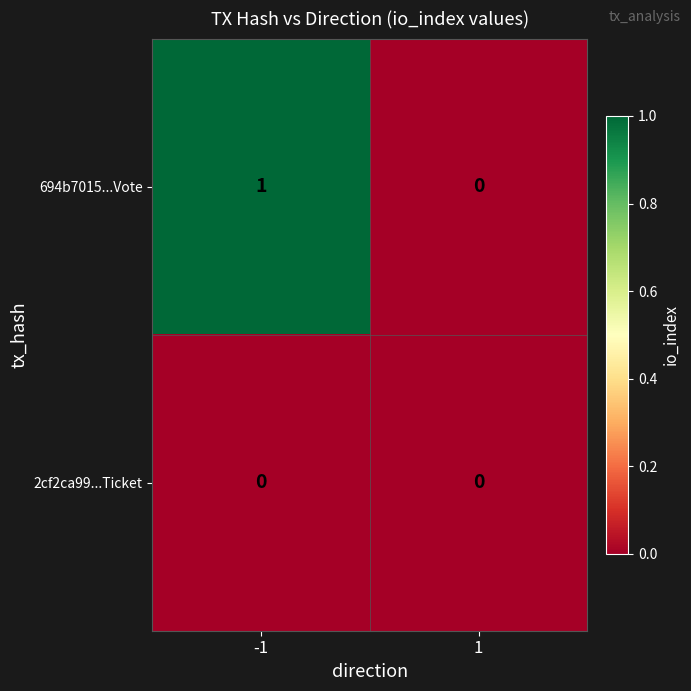

Which series has the widest spread of values?

694b7015...Vote